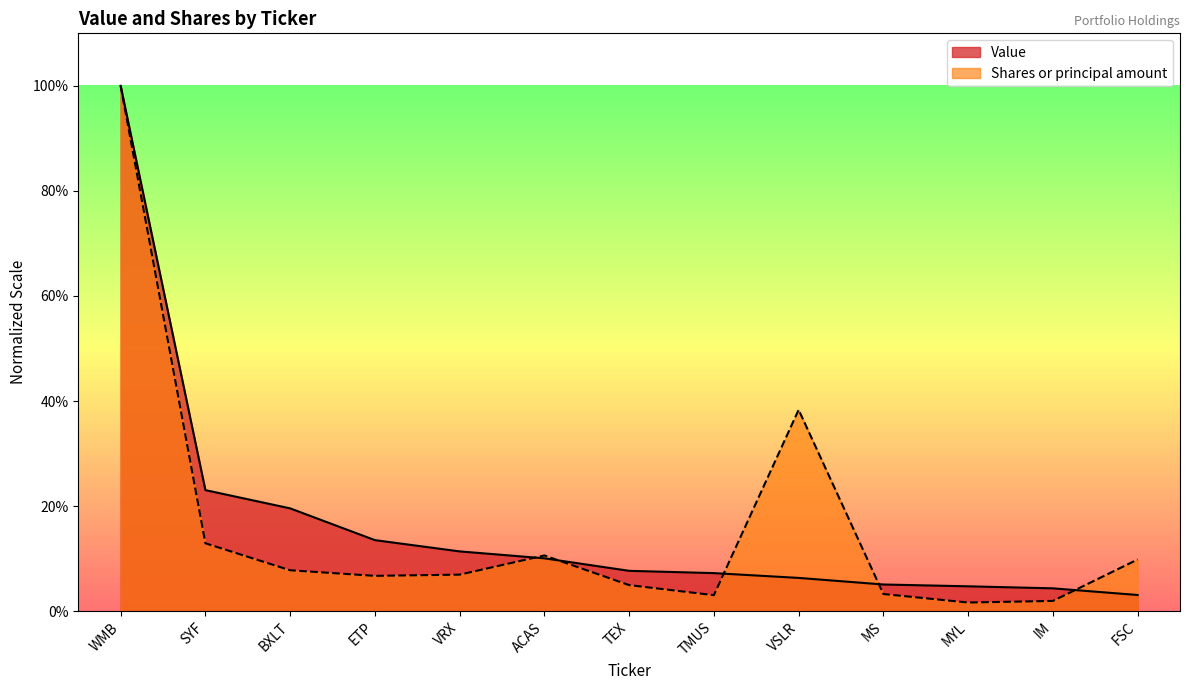

Between BXLT and MYL, which is larger?

BXLT